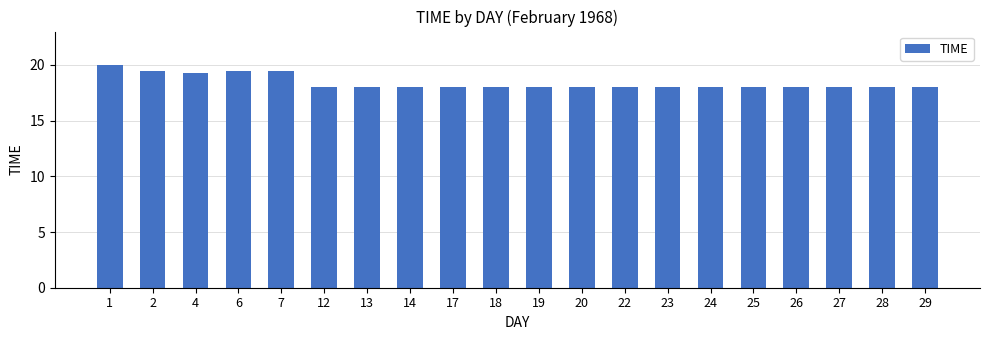

Which has a higher value, 4 or 22?

4